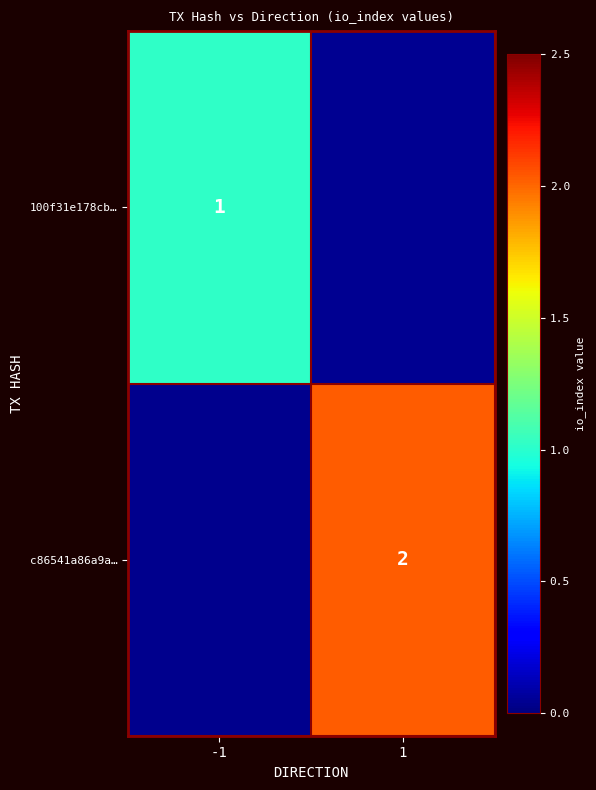

Is the value of 100f31e178cb… at -1 greater than the value of c86541a86a9a… at 1?

No